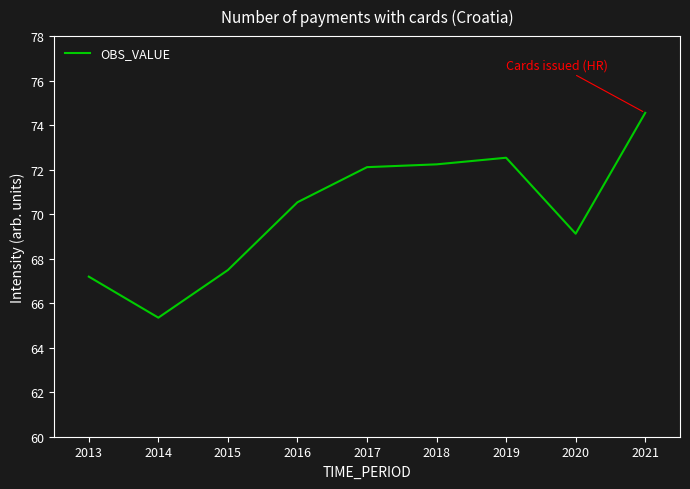

At which category does the chart reach its peak across all series?

2021